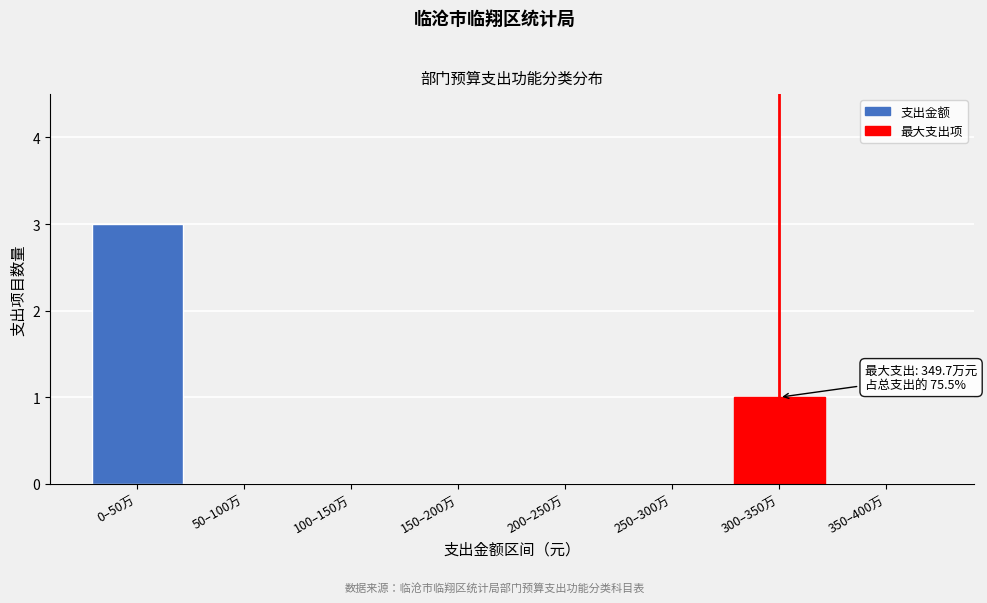

Reading left to right, extract all data points from this chart.

0–50万=3	50–100万=0	100–150万=0	150–200万=0	200–250万=0	250–300万=0	300–350万=1	350–400万=0